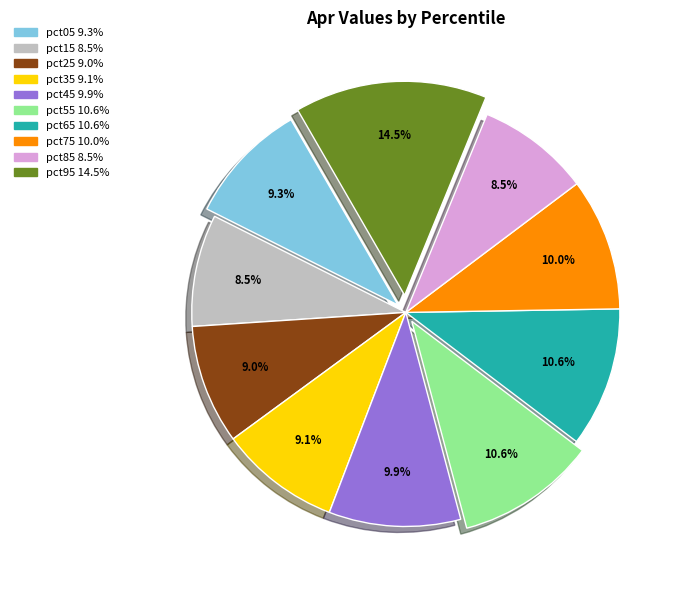

Is there any slice that represents more than half of the pie?

No